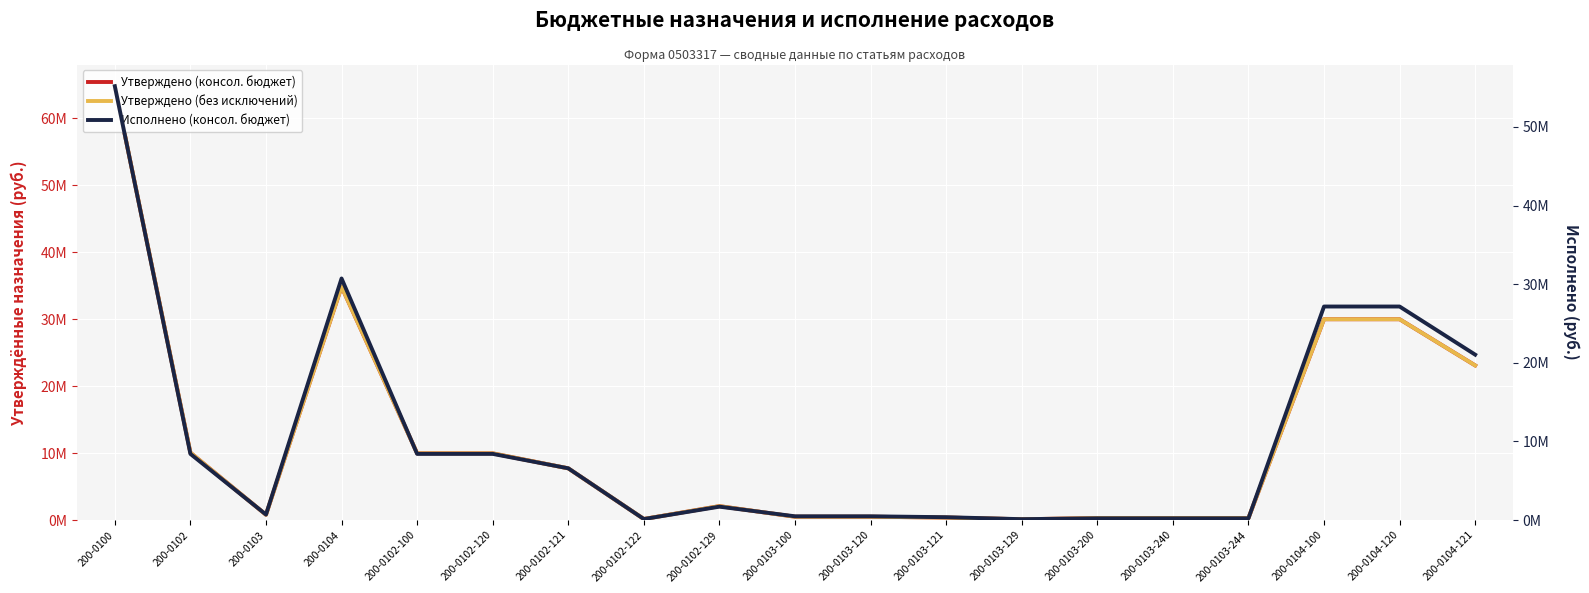

Reading right to left, transcribe all the data shown in this chart.

Утверждено (консол. бюджет): 23095911.5	29994004.5	29994004.5	295000.0	295000.0	295000.0	122000.0	375000.0	497000.0	497000.0	2082900.0	160000.0	7724521.0	9967421.0	9967421.0	34835304.5	797000.0	10067421.0	64793353.1
Утверждено (без исключений): 23095911.5	29994004.5	29994004.5	295000.0	295000.0	295000.0	122000.0	375000.0	497000.0	497000.0	2082900.0	160000.0	7724521.0	9967421.0	9967421.0	34835304.5	797000.0	10067421.0	64793353.1
Исполнено (консол. бюджет): 21037908.1	27158714.3	27158714.3	222475.9	222475.9	222475.9	114212.0	364456.7	478668.7	478668.7	1704281.5	130770.0	6582257.2	8417308.8	8417308.8	30724815.6	701144.5	8417308.8	55177411.7